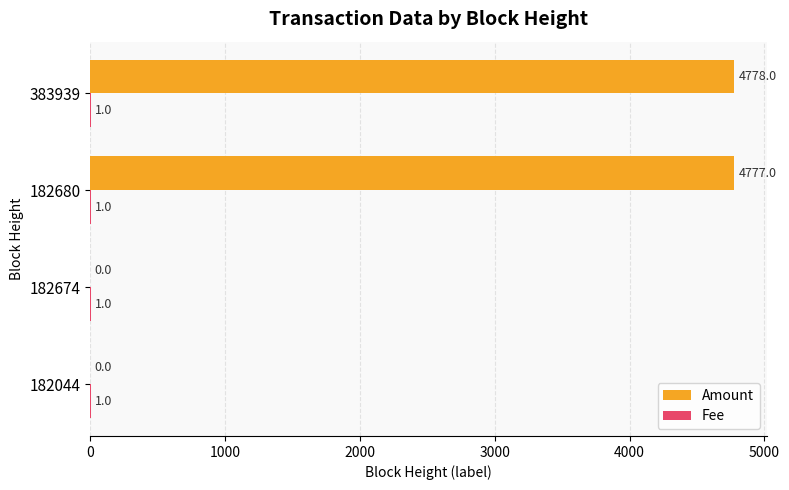

The value of Amount at 182674 is 0. True or false?

True